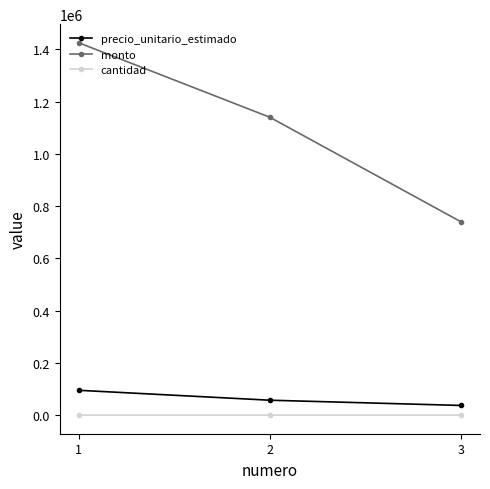

Which category has the highest value across all series?

1